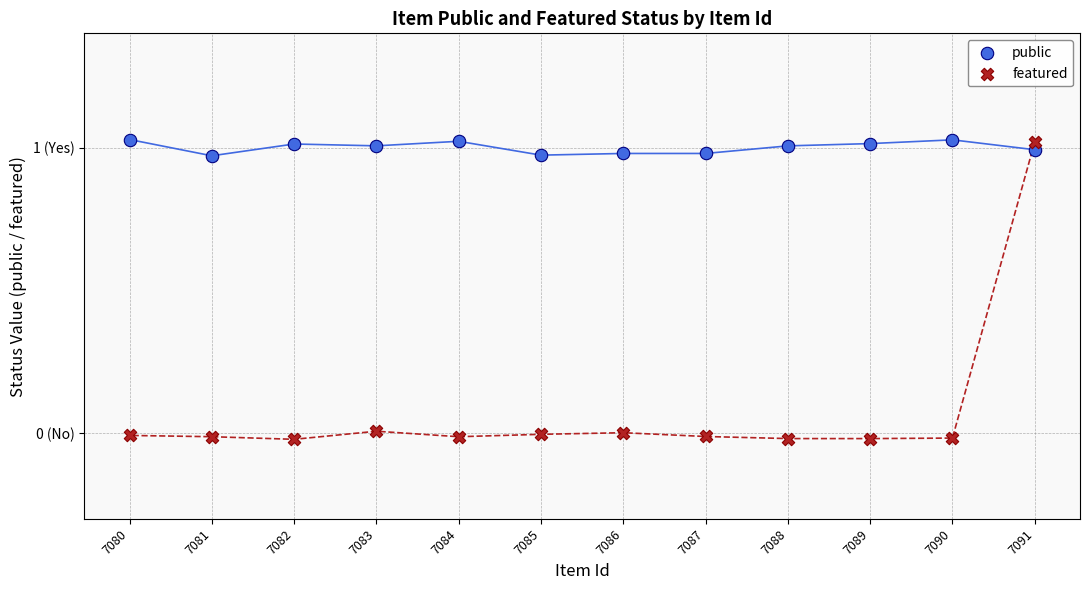

What are all the series names shown in the legend?

public, featured